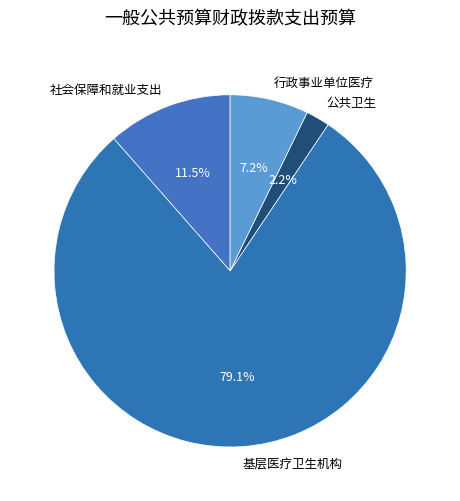

Which slice is the smallest?

公共卫生